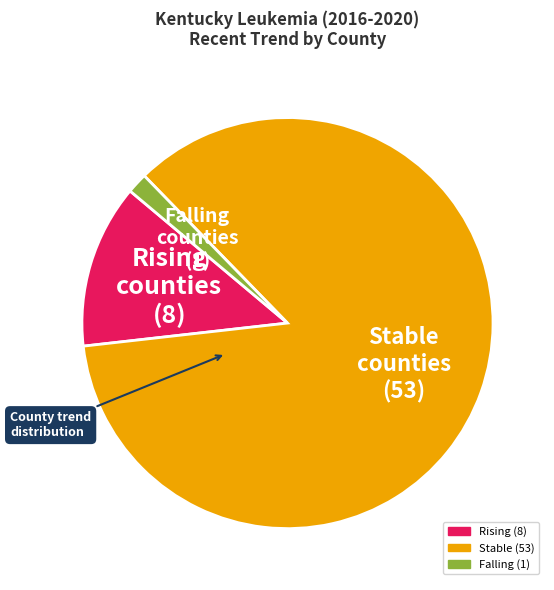

Does any single category account for the majority?

Yes